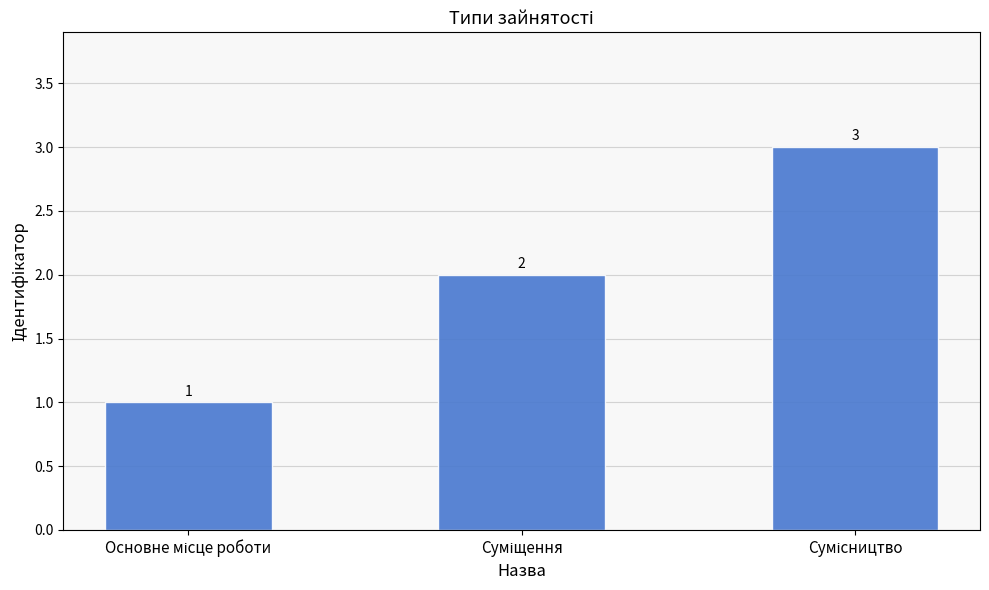

What is the greatest value displayed?

3